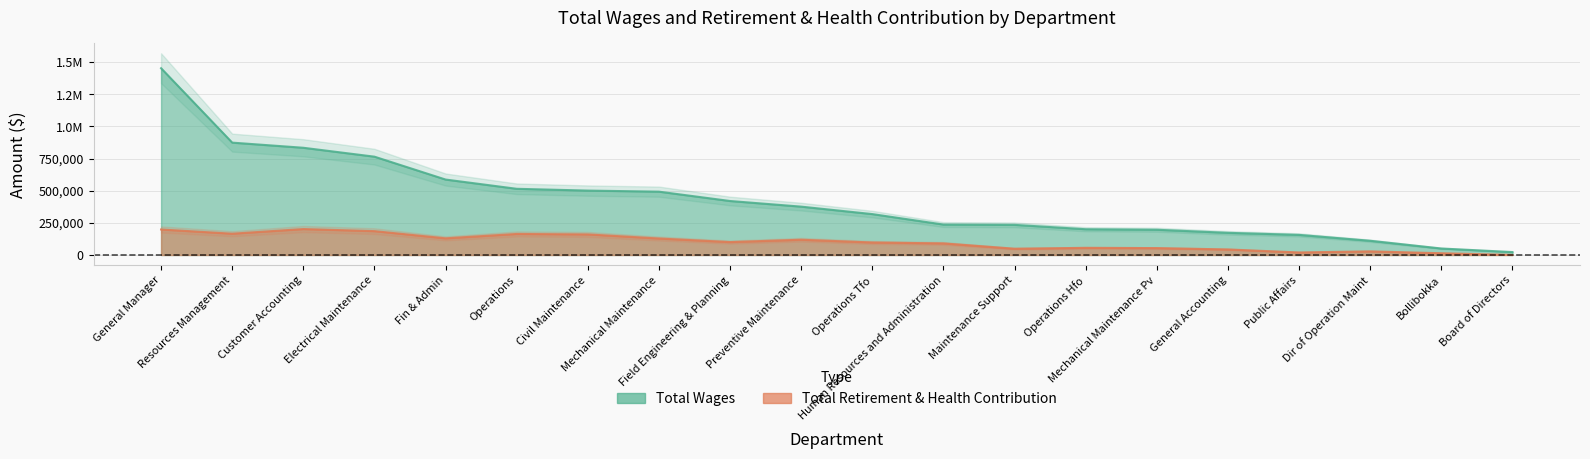

Which category has the highest value across all series?

General Manager